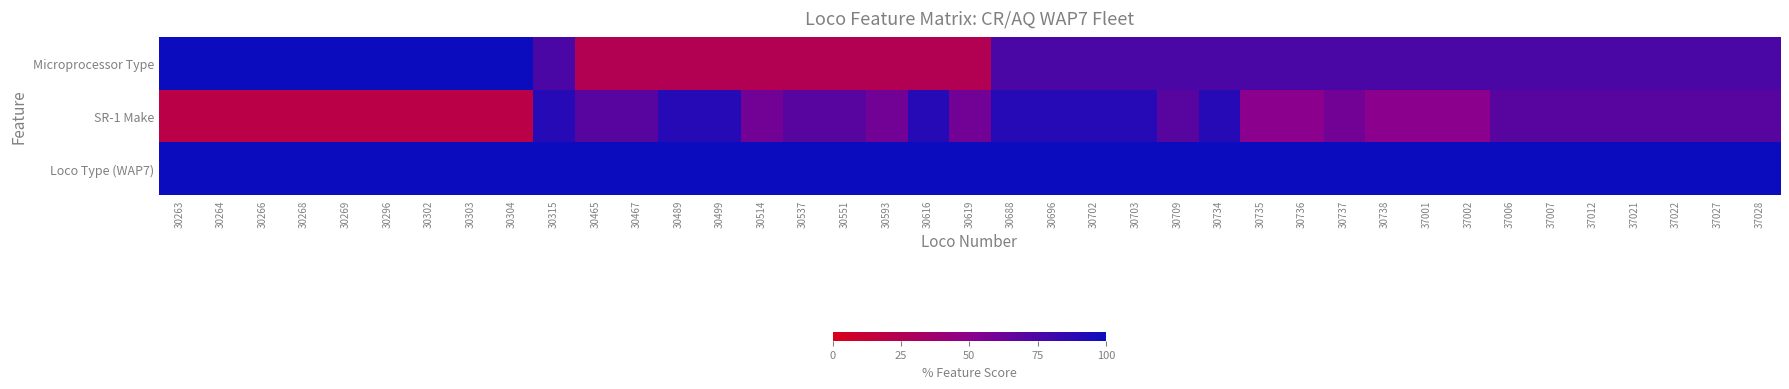

At which category is the sum across all series the highest?

30315